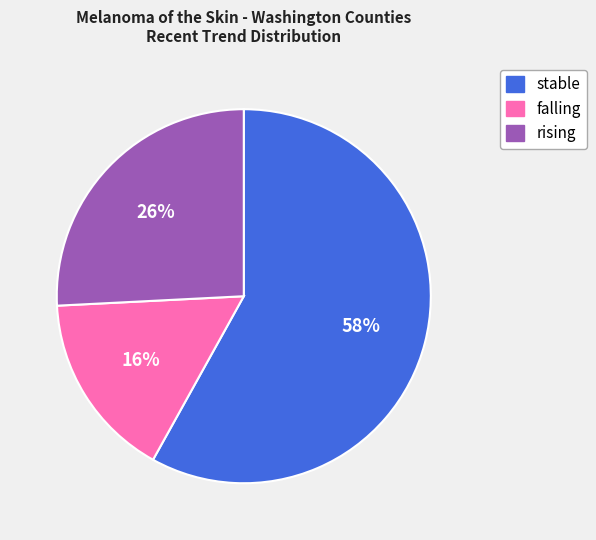

To the nearest percent, what is the difference between the largest and smallest slice percentages?

42%